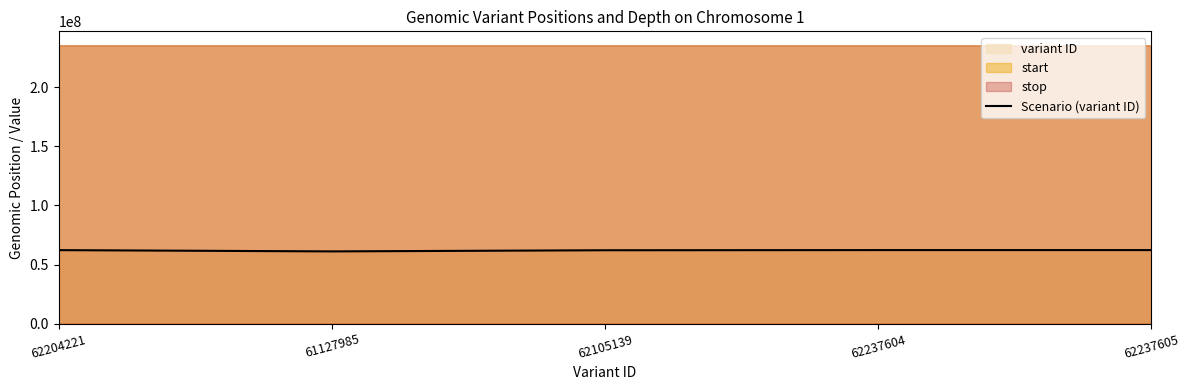

Approximately how many times larger is the value at 61127985 compared to 62237605?

1.0